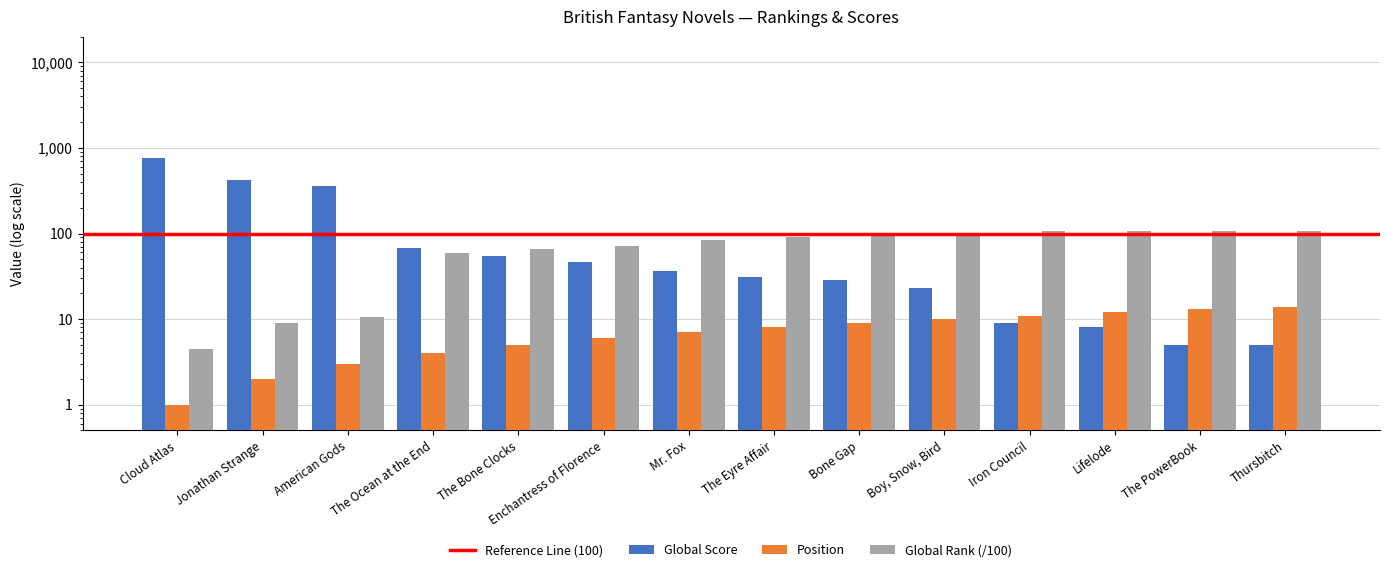

Count the number of categories in the chart.

14